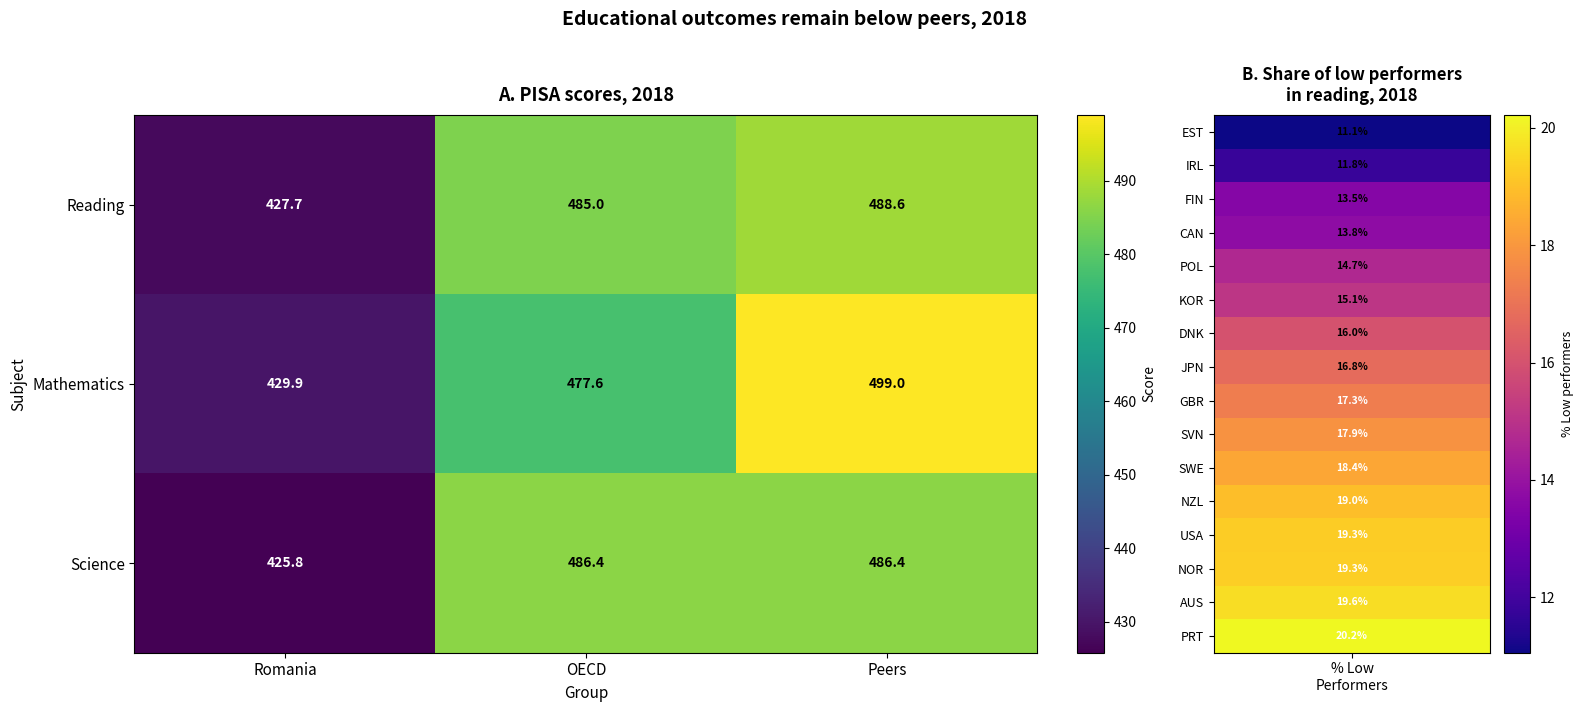

The Mathematics series shows 173.5 at Peers. True or false?

False